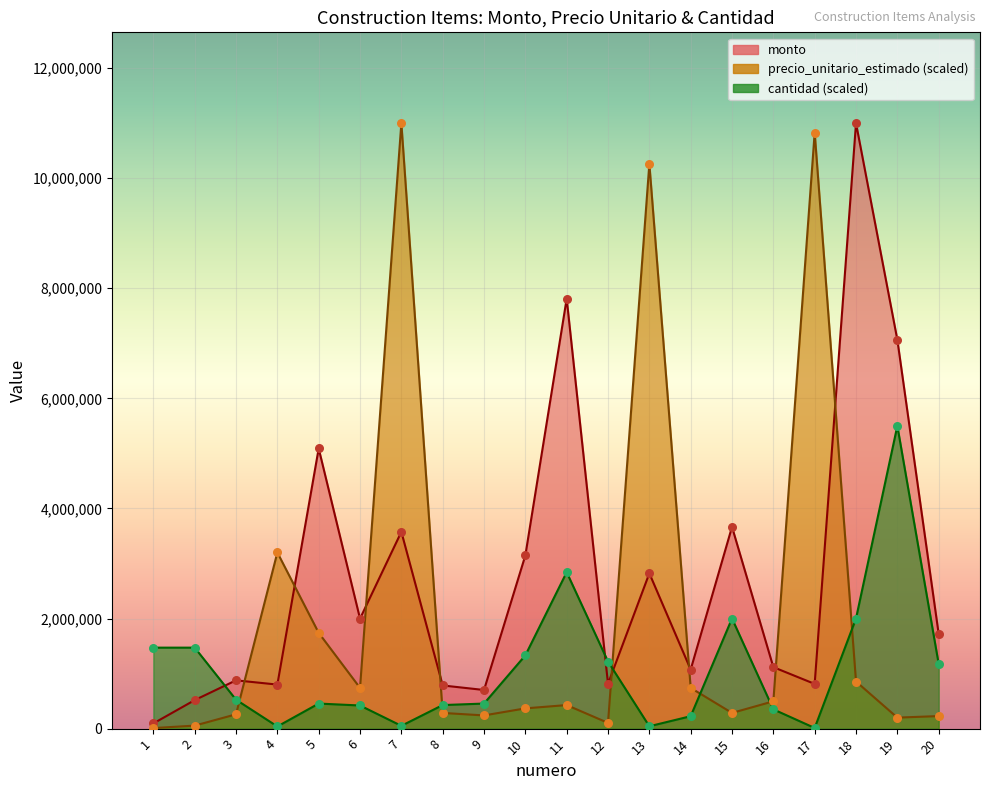

Which series has the largest total across all categories?

monto